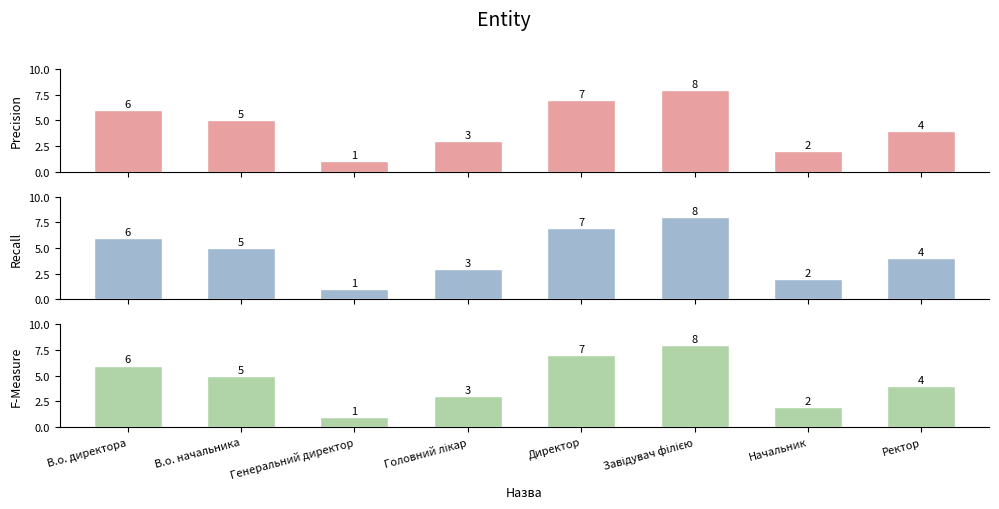

What is the label of the 7th bar from the right?

В.о. начальника